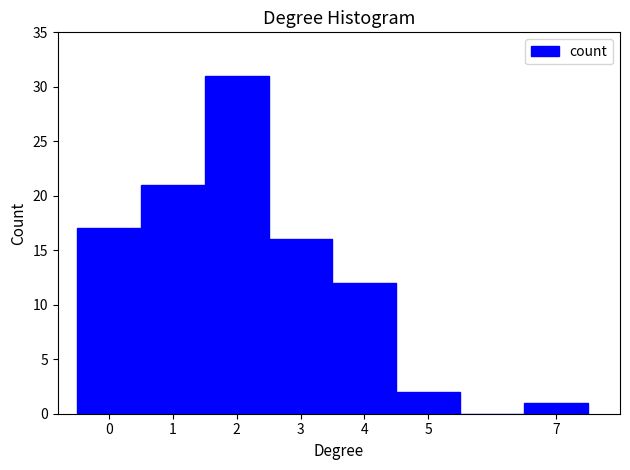

Which range on the x-axis has the tallest bar?

1.5 to 2.5